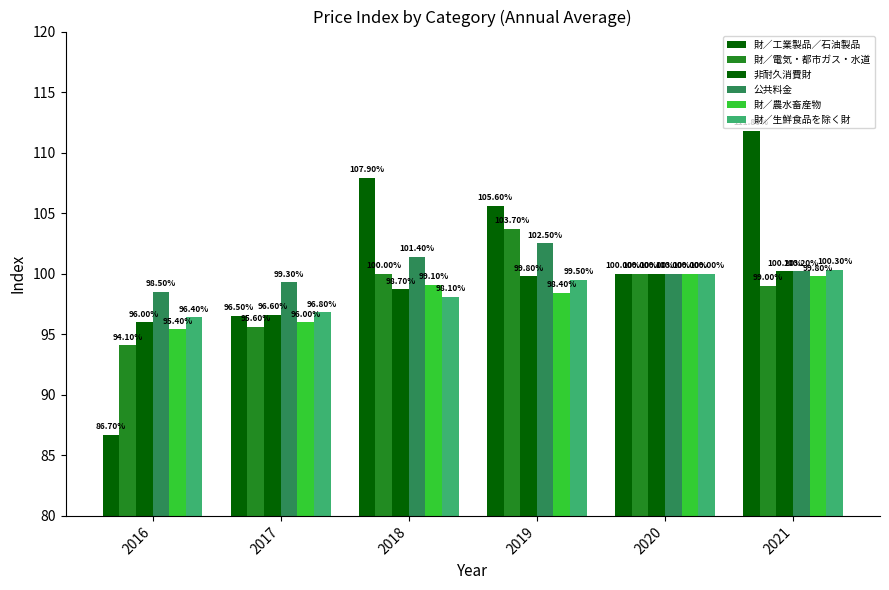

Does the chart contain stacked bars?

No